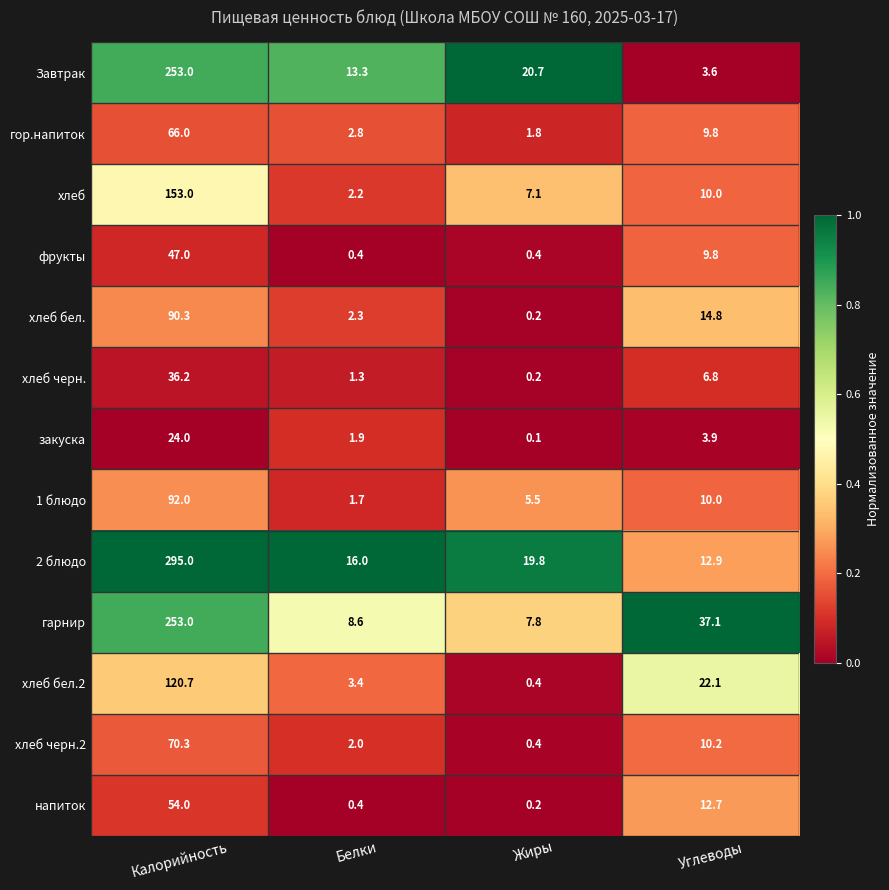

Which series has the largest range (max minus min)?

2 блюдо